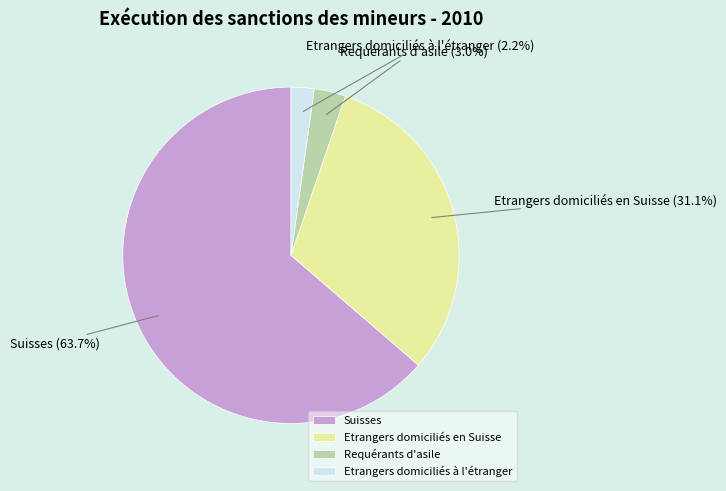

Is it true that Etrangers domiciliés à l'étranger is 2% of the pie?

True